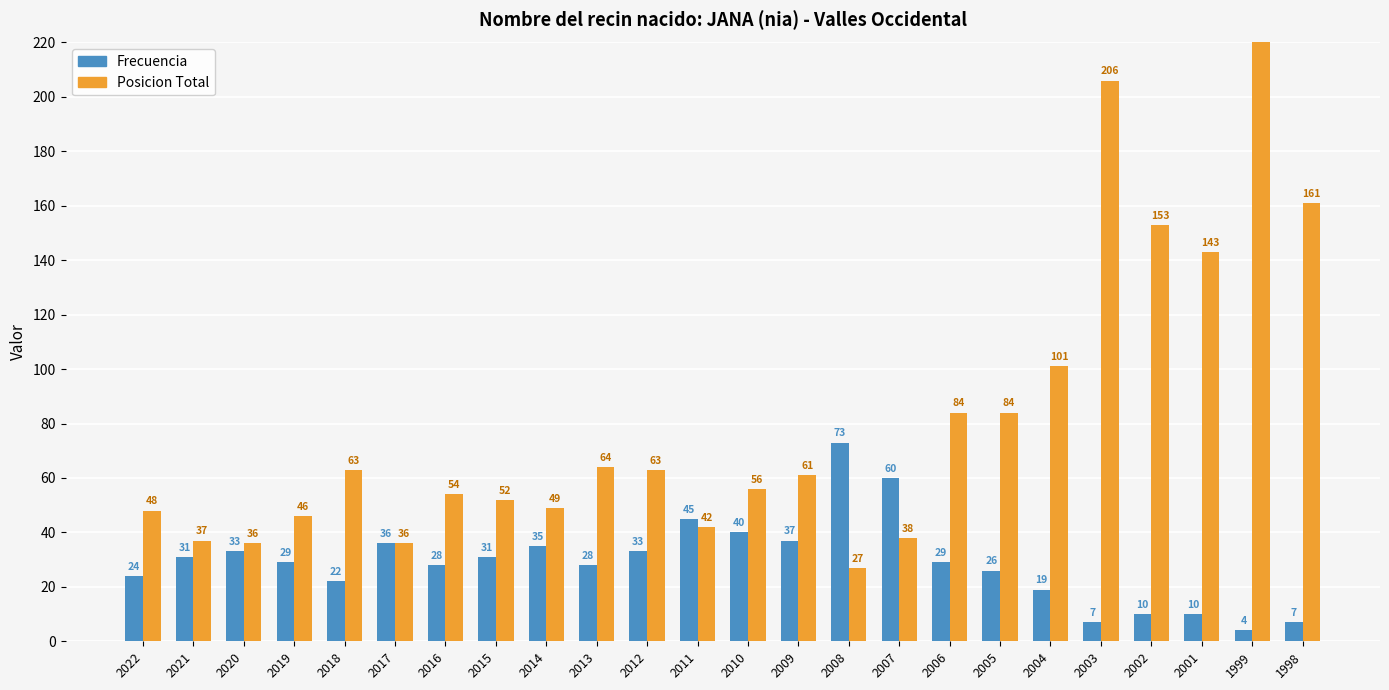

At which category is the sum across all series the highest?

1999